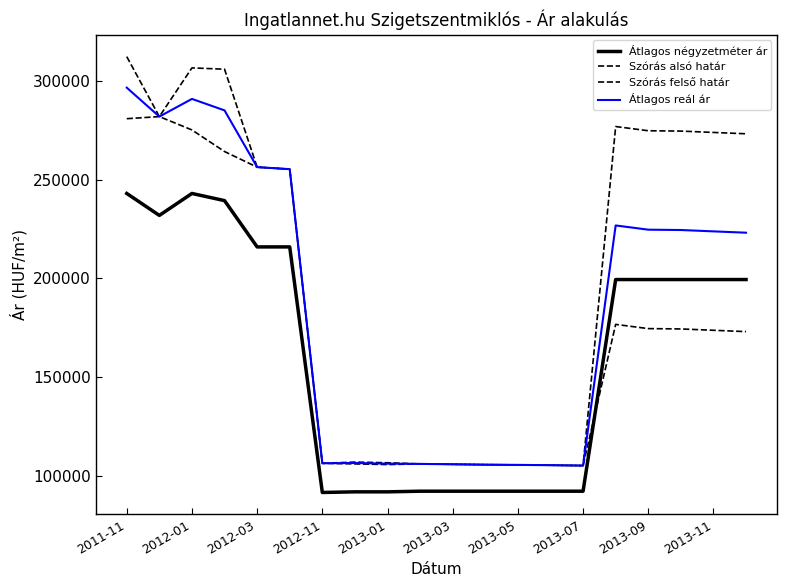

At which category does Átlagos reál ár reach its first local peak?

2012-01